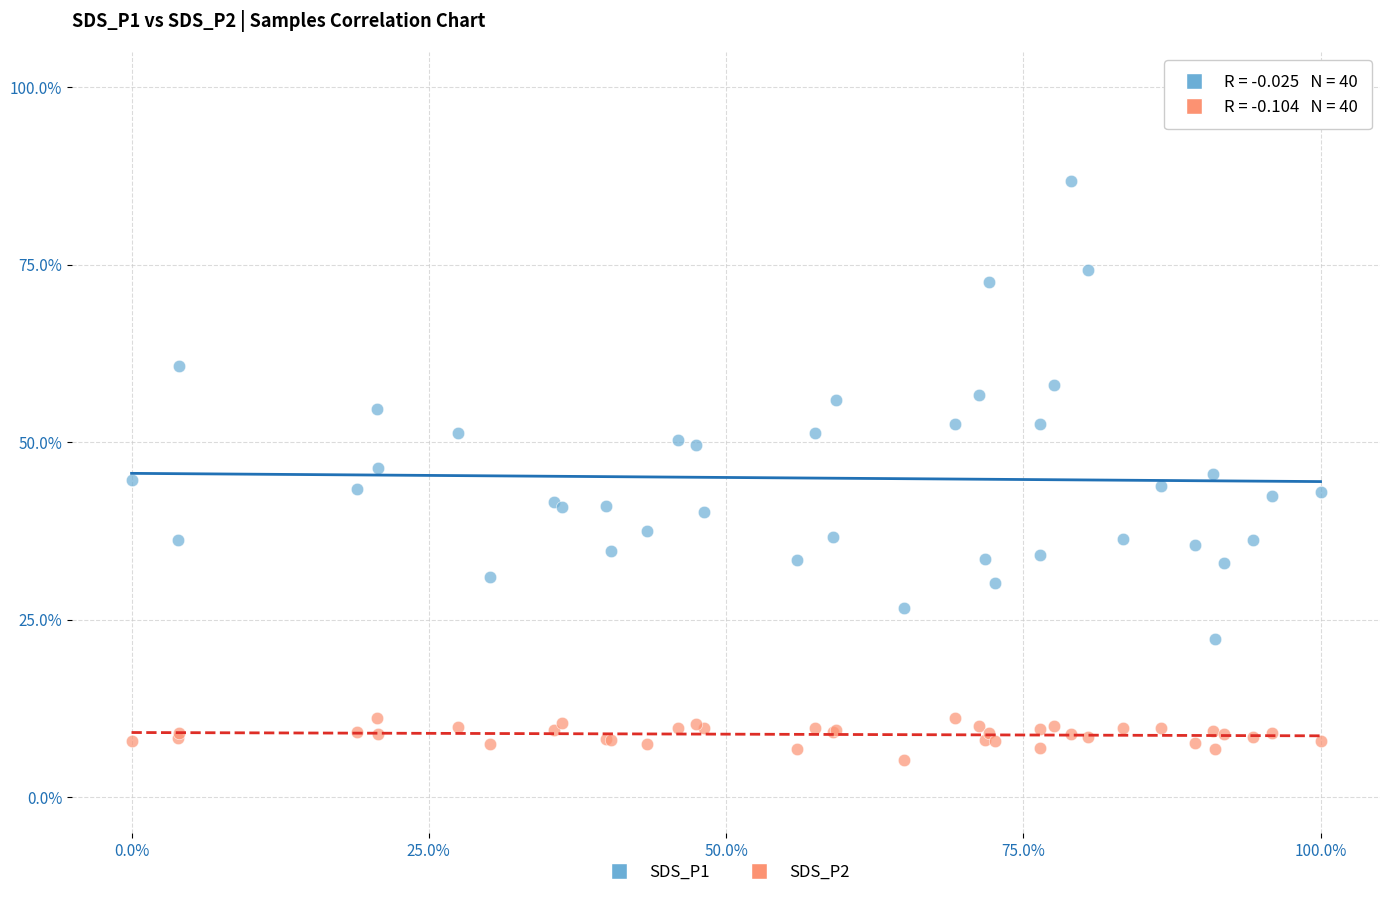

Which series has the largest Y range (max minus min)?

SDS_P1